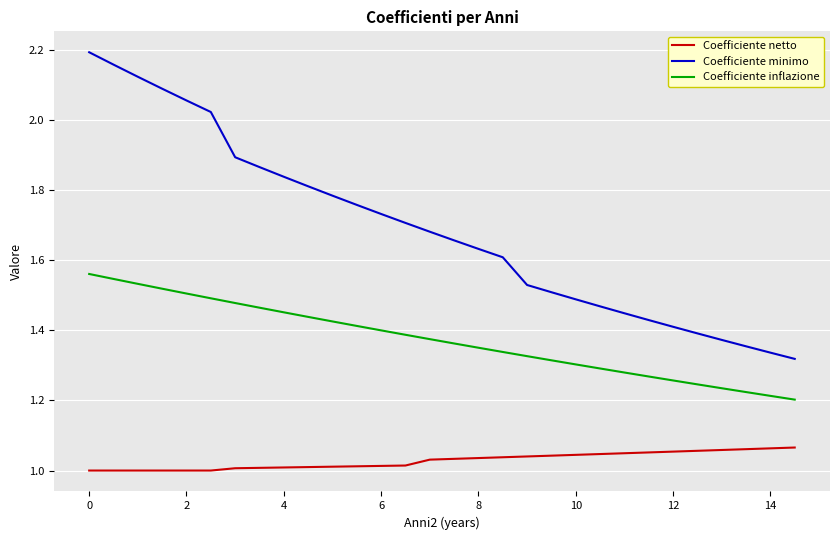

What is the difference between the maximum and minimum values in the Coefficiente minimo series?

0.9